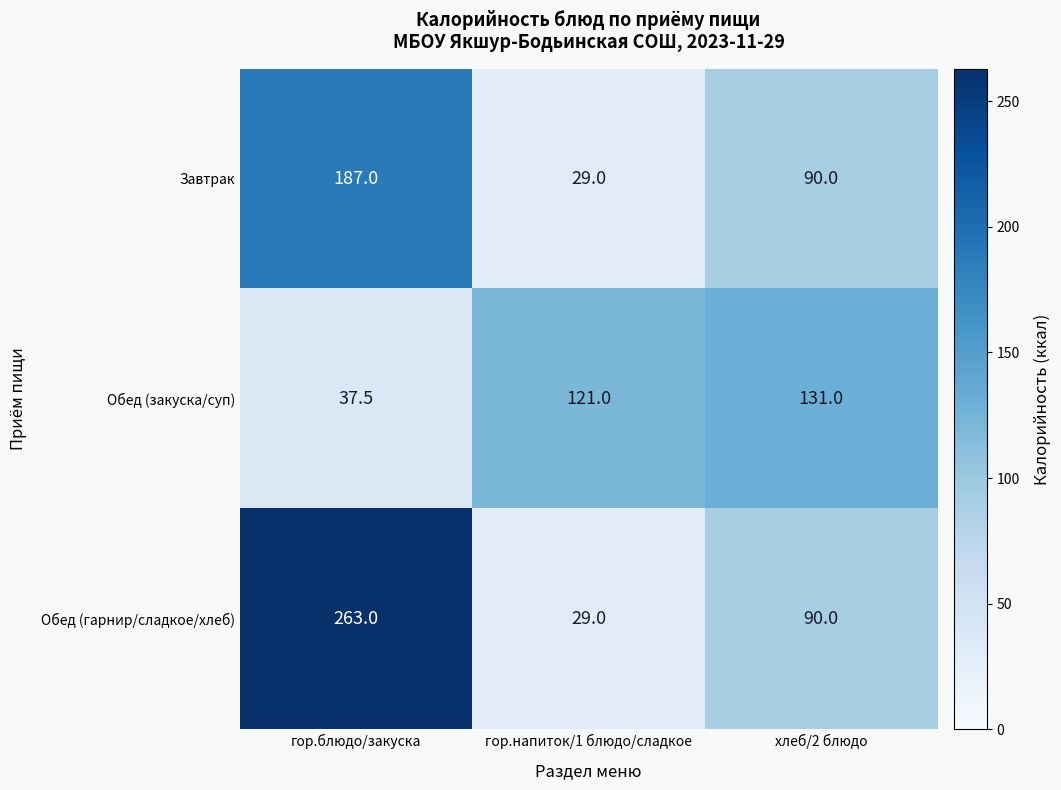

Which series has the largest total across all categories?

Обед (гарнир/сладкое/хлеб)